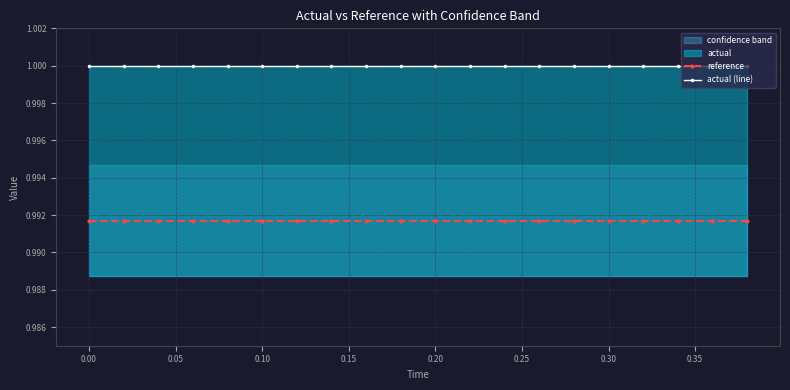

The actual (line) series shows 1.5 at 0.20. True or false?

False